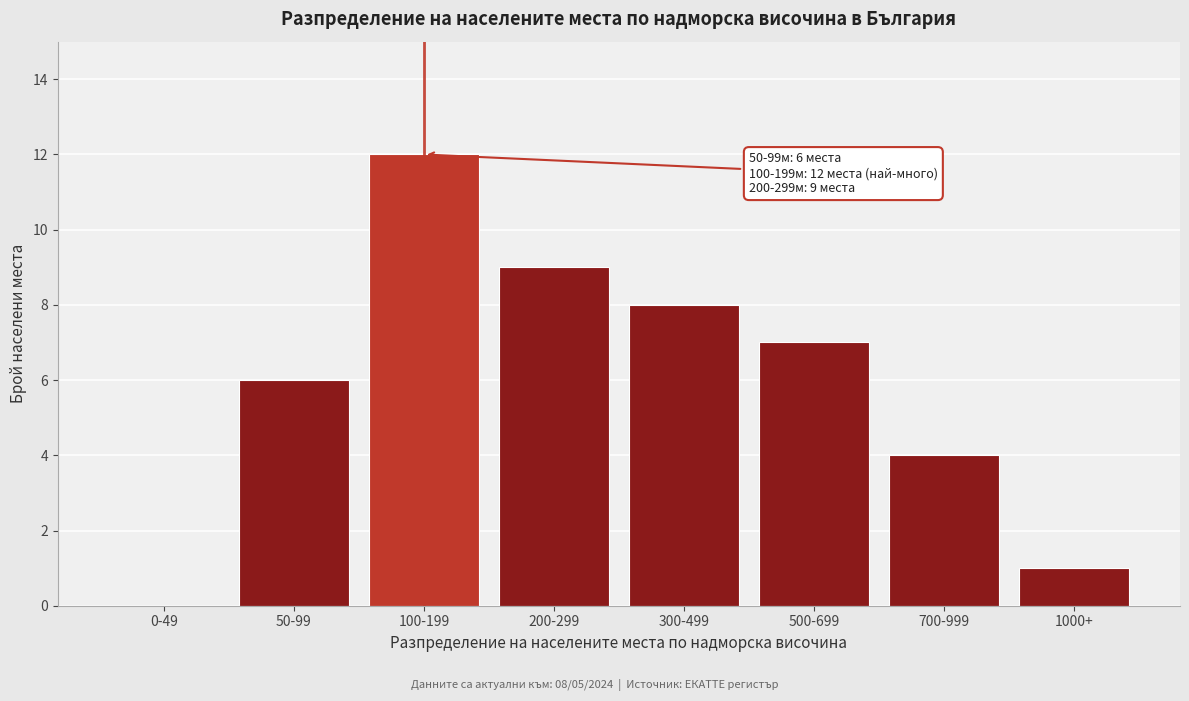

Reading left to right, extract all data points from this chart.

0-49=0	50-99=6	100-199=12	200-299=9	300-499=8	500-699=7	700-999=4	1000+=1